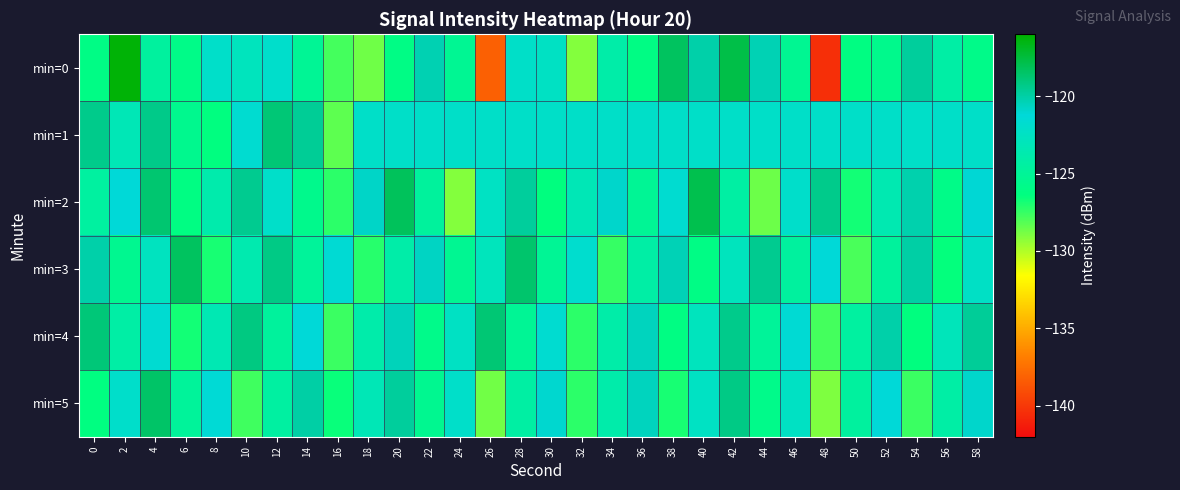

Reading right to left, transcribe all the data shown in this chart.

min=0: 58=-125.8	56=-124.2	54=-119.8	52=-125.6	50=-126.2	48=-140.4	46=-125.3	44=-120.4	42=-117.8	40=-120.1	38=-118.3	36=-126.1	34=-124.1	32=-129.1	30=-122.4	28=-122.2	26=-138.1	24=-125.3	22=-120.3	20=-126.0	18=-128.7	16=-127.8	14=-125.1	12=-122.0	10=-122.8	8=-122.1	6=-125.9	4=-124.6	2=-116.2	0=-126.0
min=1: 58=-122.2	56=-122.2	54=-122.2	52=-122.2	50=-122.2	48=-122.2	46=-122.2	44=-122.2	42=-122.2	40=-122.2	38=-122.2	36=-122.2	34=-122.2	32=-122.2	30=-122.2	28=-122.2	26=-122.2	24=-122.2	22=-122.2	20=-122.2	18=-122.2	16=-128.3	14=-119.6	12=-118.9	10=-121.7	8=-126.3	6=-125.5	4=-119.3	2=-123.2	0=-119.4
min=2: 58=-121.1	56=-125.9	54=-120.2	52=-123.5	50=-126.8	48=-119.4	46=-122.0	44=-128.6	42=-124.3	40=-117.9	38=-121.7	36=-125.1	34=-120.9	32=-123.2	30=-126.4	28=-119.8	26=-122.5	24=-129.1	22=-124.7	20=-118.2	18=-120.8	16=-127.3	14=-125.6	12=-122.1	10=-119.5	8=-123.8	6=-126.2	4=-118.7	2=-121.3	0=-124.5
min=3: 58=-122.3	56=-126.5	54=-120.0	52=-124.7	50=-127.9	48=-121.3	46=-124.6	44=-119.5	42=-122.8	40=-126.1	38=-120.4	36=-124.2	34=-127.5	32=-121.8	30=-125.1	28=-118.6	26=-122.9	24=-125.3	22=-120.7	20=-124.0	18=-127.2	16=-121.5	14=-124.8	12=-119.2	10=-123.6	8=-126.9	6=-118.3	4=-122.7	2=-125.4	0=-120.1
min=4: 58=-119.7	56=-123.0	54=-126.4	52=-120.1	50=-124.5	48=-127.8	46=-121.5	44=-124.9	42=-119.4	40=-122.8	38=-126.2	36=-120.6	34=-124.0	32=-127.3	30=-121.7	28=-125.1	26=-118.8	24=-122.4	22=-125.8	20=-120.5	18=-123.9	16=-127.6	14=-121.3	12=-124.7	10=-119.1	8=-123.4	6=-126.8	4=-121.6	2=-124.2	0=-118.9
min=5: 58=-120.9	56=-124.2	54=-127.6	52=-121.3	50=-124.6	48=-129.0	46=-122.4	44=-125.8	42=-119.2	40=-122.5	38=-126.9	36=-120.6	34=-123.9	32=-127.3	30=-121.0	28=-124.3	26=-128.7	24=-122.1	22=-125.4	20=-119.8	18=-123.2	16=-126.6	14=-120.0	12=-124.4	10=-127.7	8=-121.4	6=-124.8	4=-118.5	2=-122.0	0=-126.3